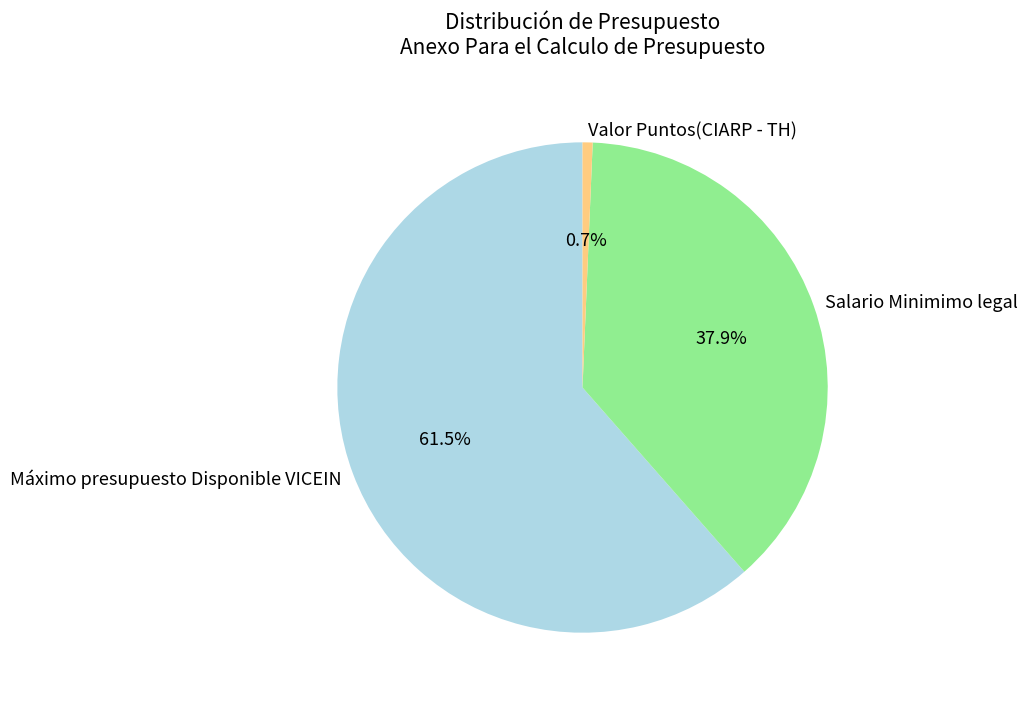

To the nearest percent, what portion does Valor Puntos(CIARP - TH) represent?

1%